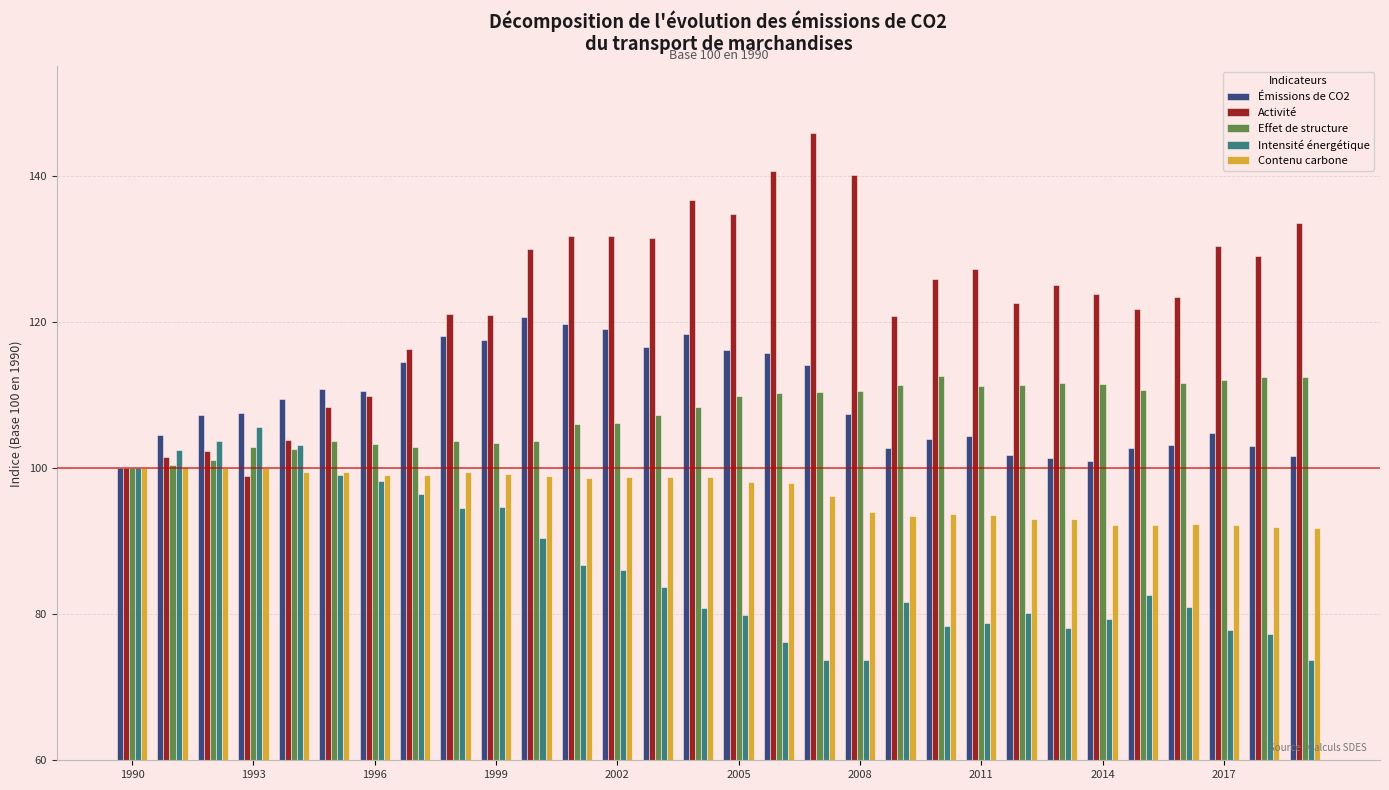

Which series has the largest total across all categories?

Activité